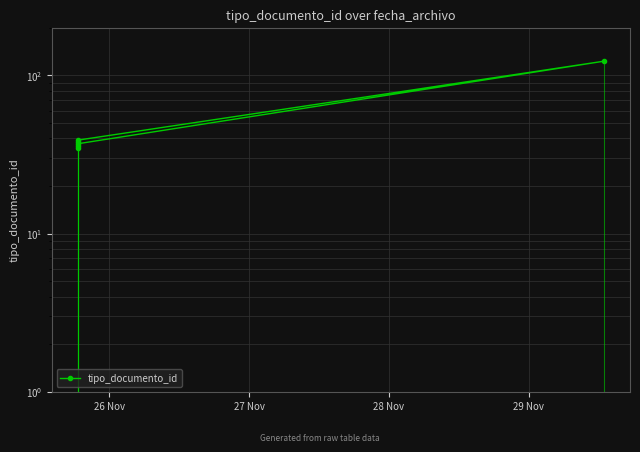

What is the difference between the values at 28 Nov and 27 Nov?

2